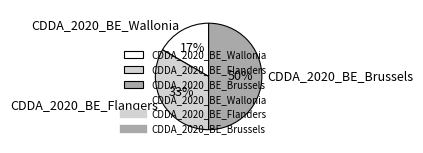

Do CDDA_2020_BE_Brussels and CDDA_2020_BE_Wallonia together represent more than half of the pie?

Yes